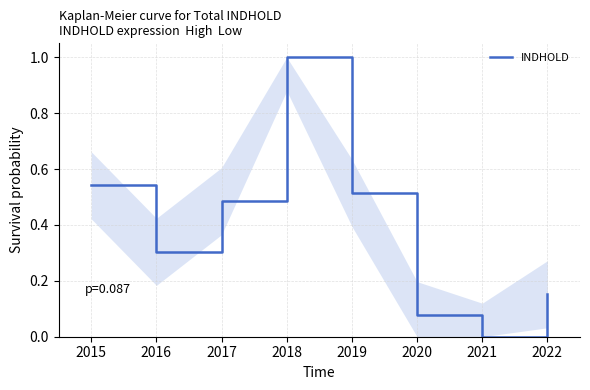

The value at 2021 is -0.3. True or false?

False